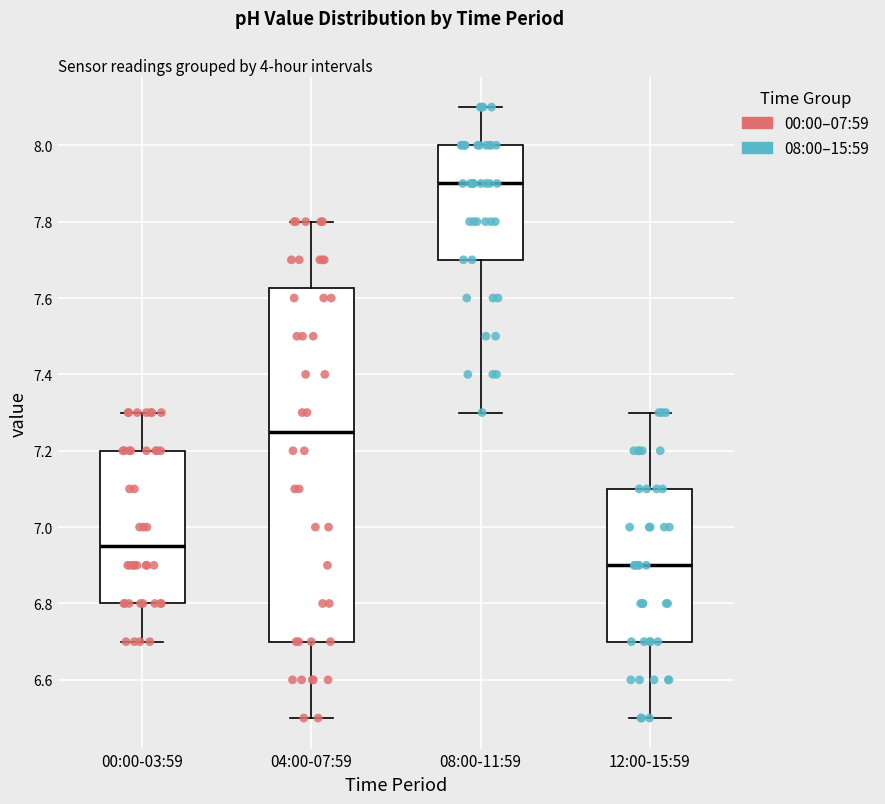

Reading left to right, read every box against the y-axis: the position of its median line, the range the box covers, and the ends of its whiskers. The values are not printed on the chart, so give them approximately, as read against the axis.

00:00-03:59: median 6.96, box 6.80 to 7.20, whiskers 6.70 to 7.30
04:00-07:59: median 7.26, box 6.70 to 7.62, whiskers 6.50 to 7.80
08:00-11:59: median 7.90, box 7.70 to 8.00, whiskers 7.30 to 8.10
12:00-15:59: median 6.90, box 6.70 to 7.10, whiskers 6.50 to 7.30